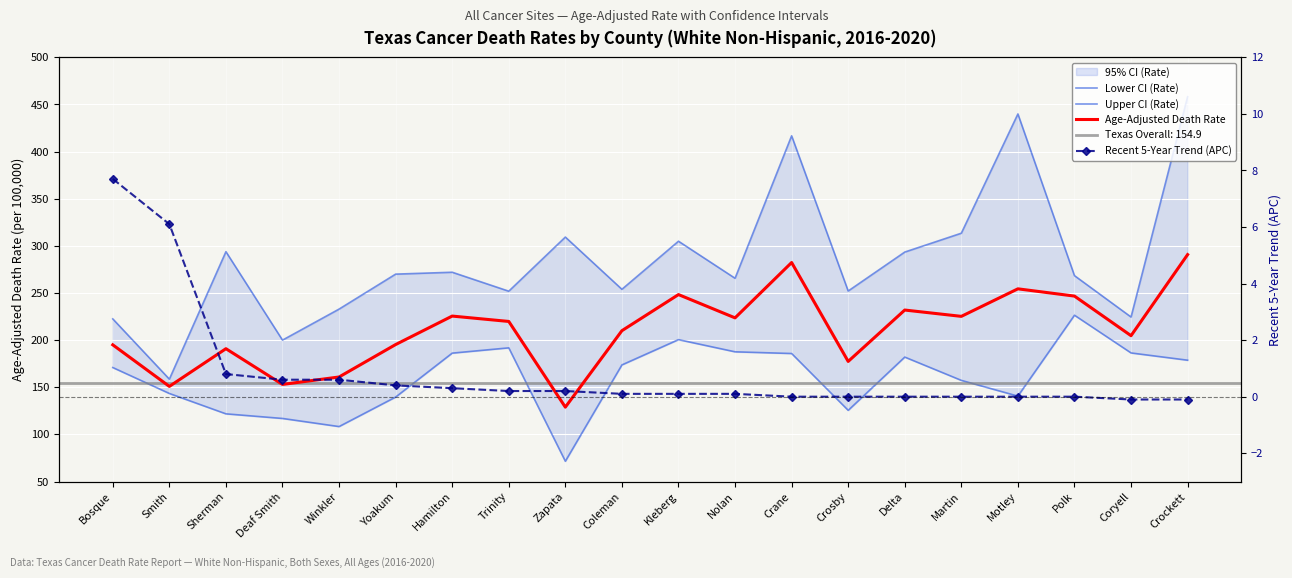

Is it true that Recent 5-Year Trend (APC) equals 0.0 at Crosby?

True